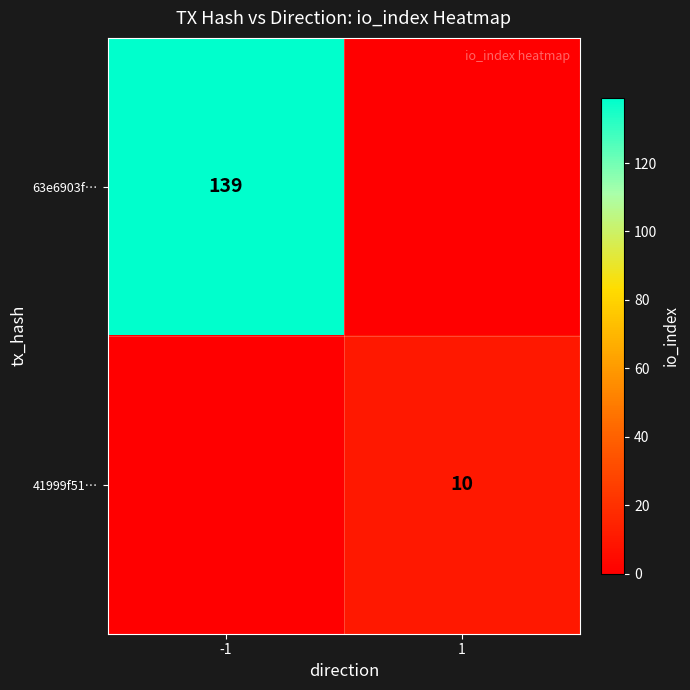

Is it true that 63e6903f… equals 204 at -1?

False